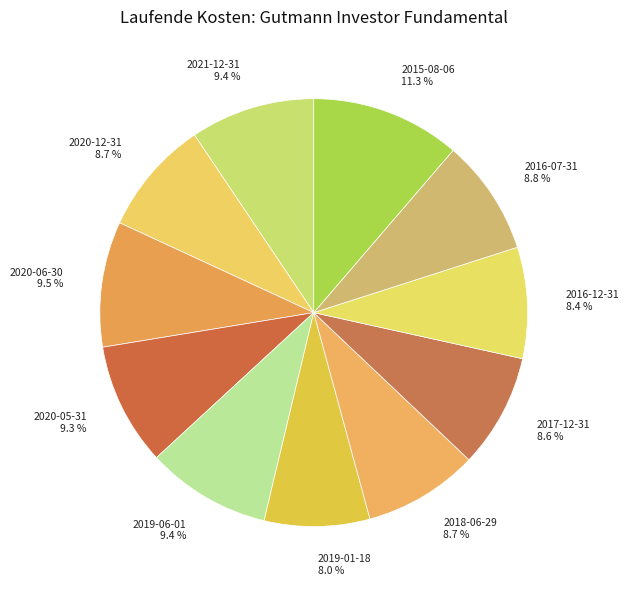

What is the total percentage of 2019-06-01 and 2016-12-31?

17.8%